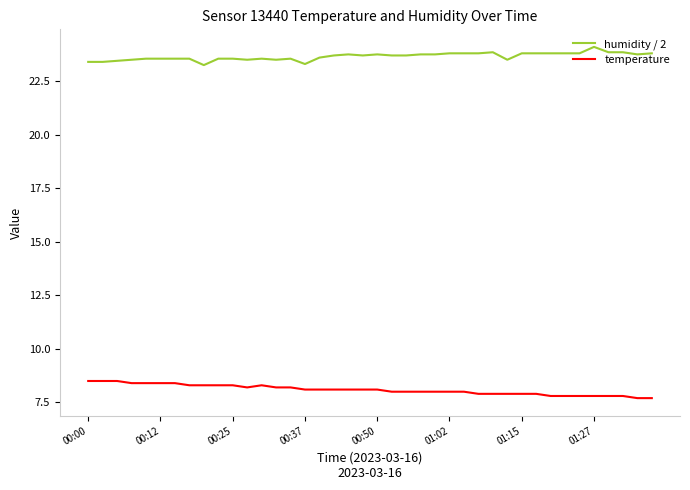

True or false: temperature and humidity / 2 intersect in this chart.

False